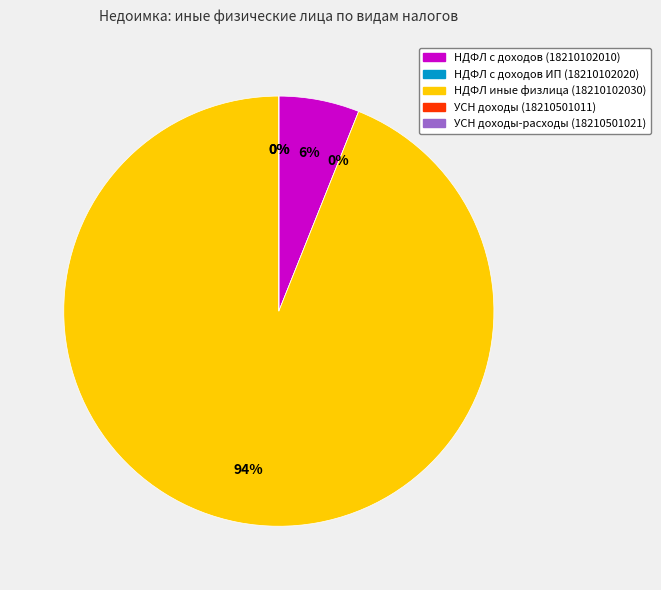

How many segments does this pie chart have?

5